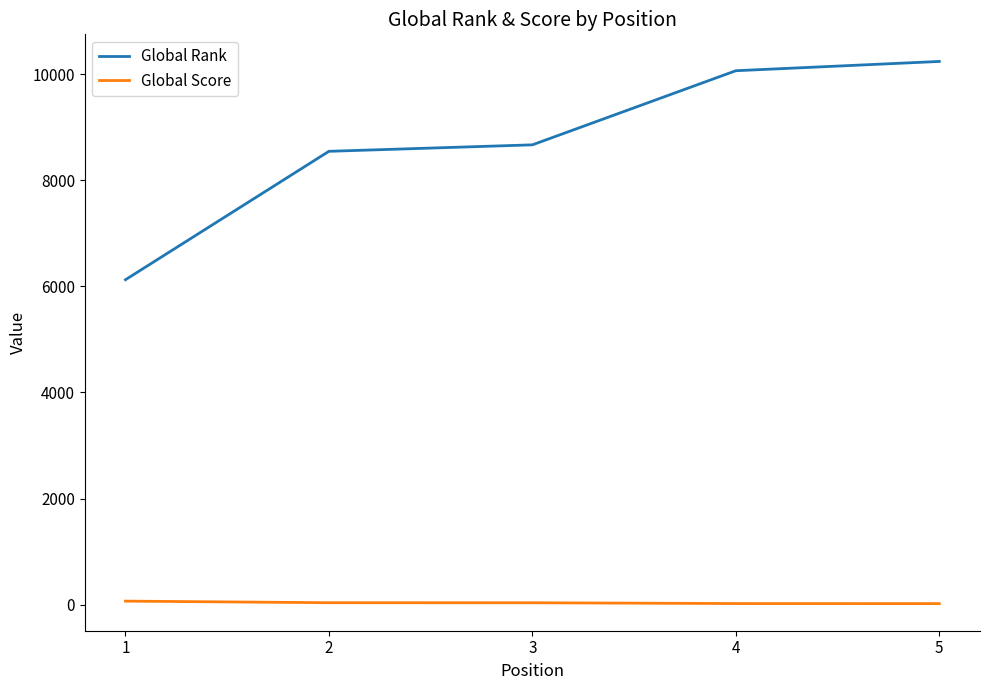

Is the value of Global Rank at 2 greater than the value of Global Score at 2?

Yes